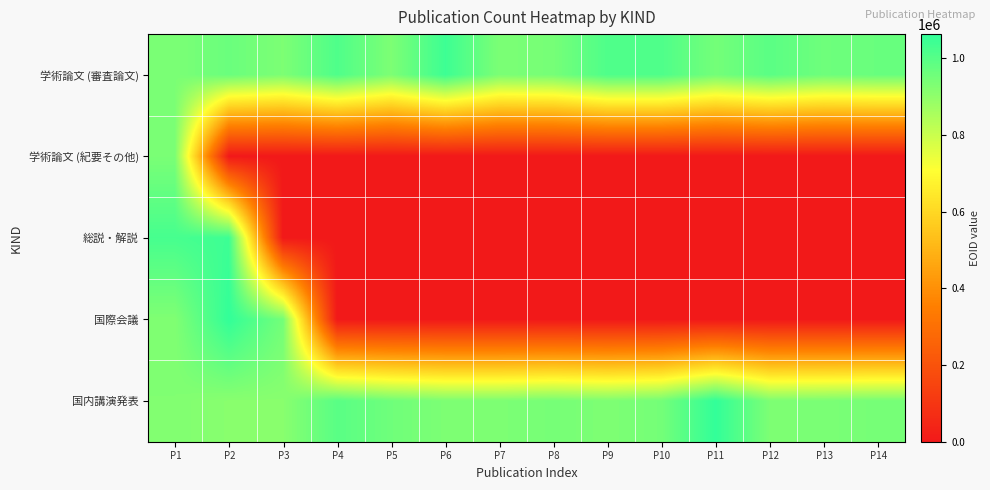

Reading right to left, what are all the values shown in this chart?

学術論文 (審査論文): P14=967664	P13=957281	P12=991969	P11=947862	P10=1011943	P9=1011975	P8=943792	P7=934672	P6=1042691	P5=932298	P4=1011944	P3=932284	P2=964738	P1=934763
学術論文 (紀要その他): P14=0	P13=0	P12=0	P11=0	P10=0	P9=0	P8=0	P7=0	P6=0	P5=0	P4=0	P3=0	P2=0	P1=936620
総説・解説: P14=0	P13=0	P12=0	P11=0	P10=0	P9=0	P8=0	P7=0	P6=0	P5=0	P4=0	P3=0	P2=1042693	P1=1025905
国際会議: P14=0	P13=0	P12=0	P11=0	P10=0	P9=0	P8=0	P7=0	P6=0	P5=0	P4=0	P3=947865	P2=1061695	P1=926828
国内講演発表: P14=943794	P13=935692	P12=931909	P11=1062413	P10=947864	P9=930044	P8=943795	P7=931924	P6=931923	P5=955368	P4=993722	P3=911895	P2=911894	P1=925372